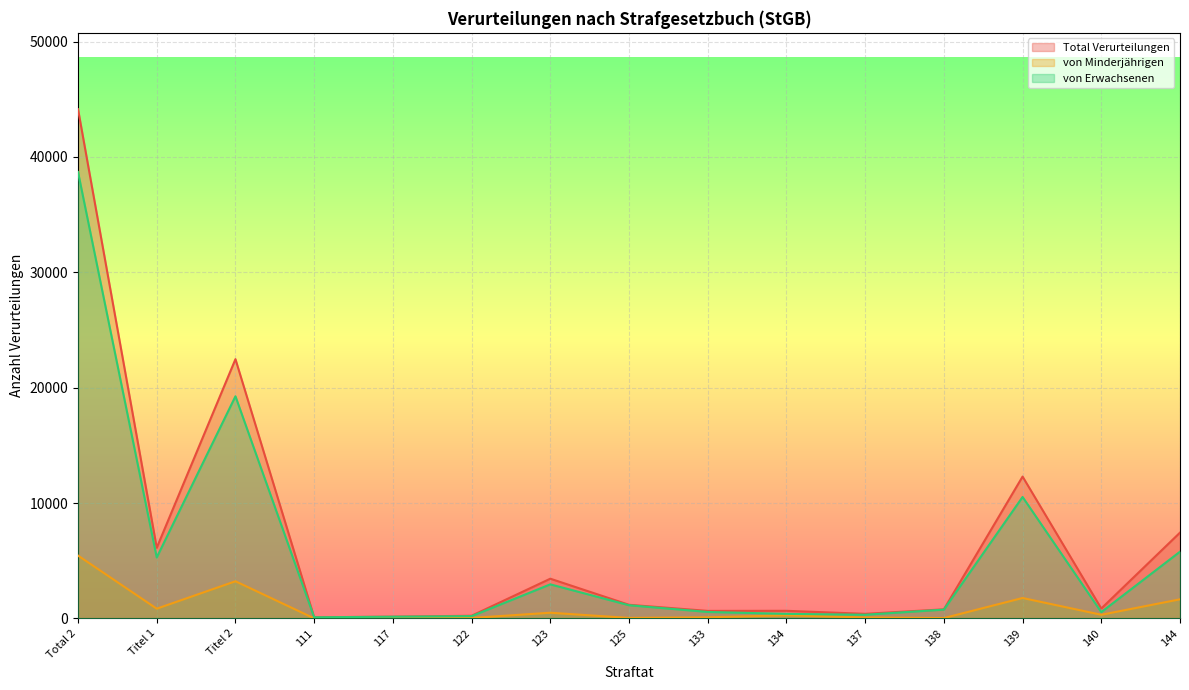

Reading right to left, transcribe all the data shown in this chart.

Total Verurteilungen: 144=7434	140=855	139=12290	138=784	137=393	134=656	133=648	125=1177	123=3439	122=228	117=146	111=95	Titel 2=22468	Titel 1=6121	Total 2=44132
von Minderjährigen: 144=1653	140=313	139=1767	138=26	137=79	134=265	133=91	125=38	123=490	122=36	117=1	111=1	Titel 2=3217	Titel 1=840	Total 2=5443
von Erwachsenen: 144=5781	140=542	139=10523	138=758	137=314	134=391	133=557	125=1139	123=2949	122=192	117=145	111=94	Titel 2=19251	Titel 1=5281	Total 2=38689